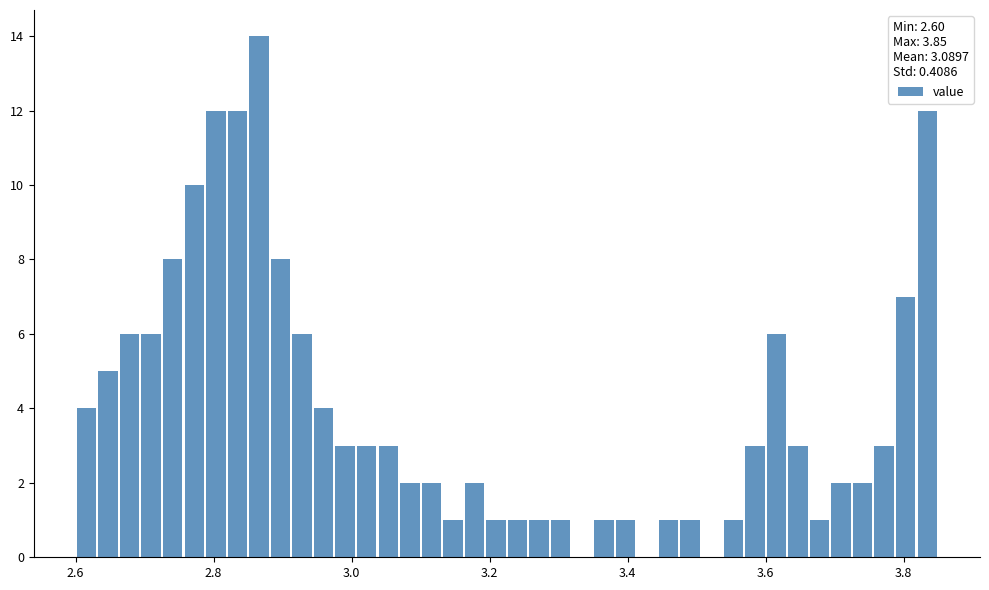

Around what value on the x-axis is the tallest bar? Give the approximate position of its centre, as read against the axis.

2.86